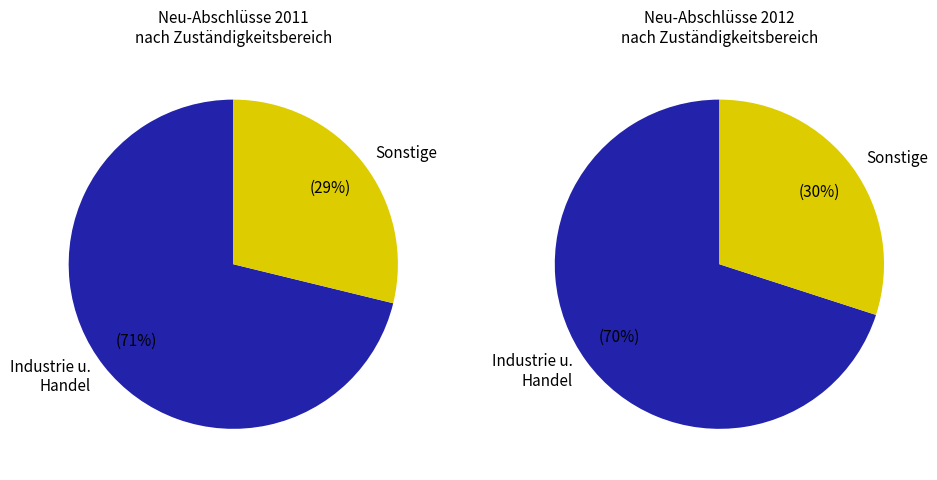

Does any single category account for the majority?

Yes